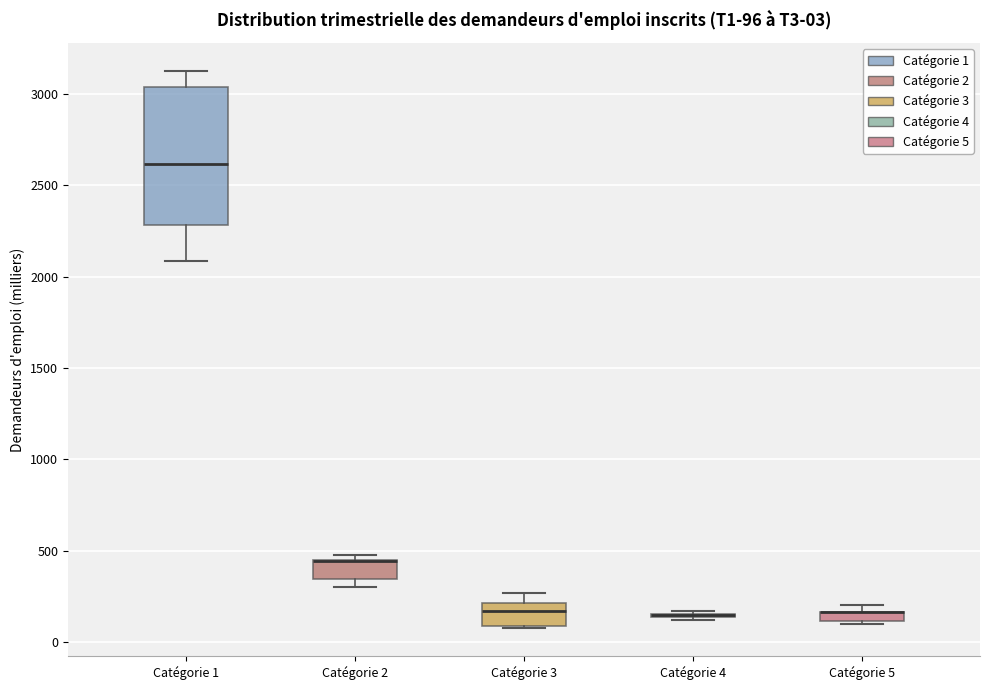

Comparing the boxes themselves (not the whiskers), which one is the tallest?

Catégorie 1